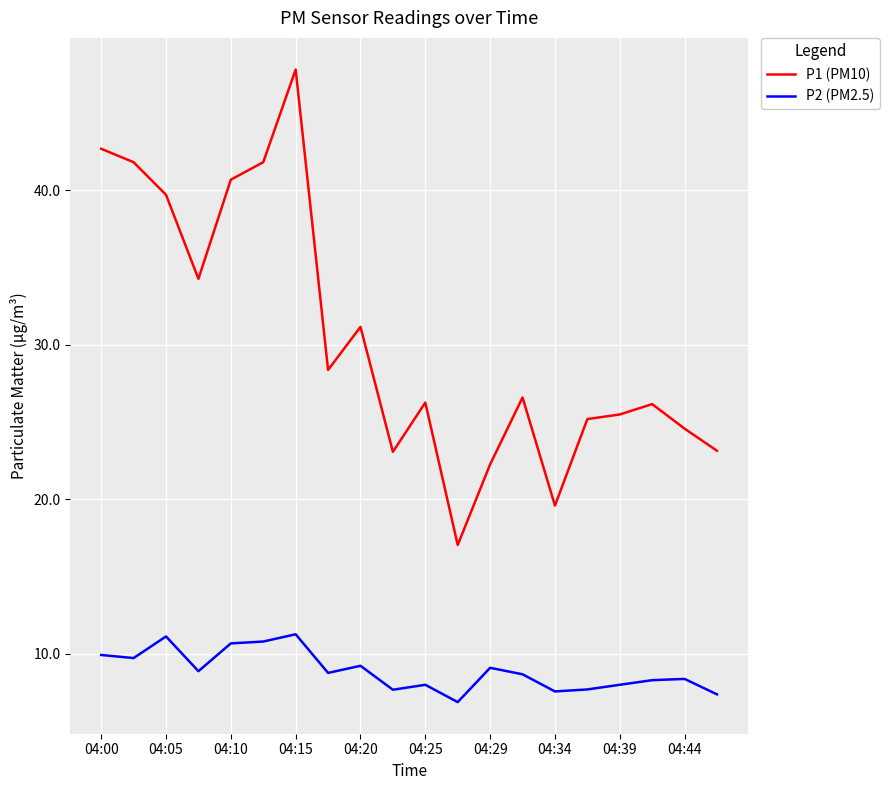

Which series has the largest total across all categories?

P1 (PM10)